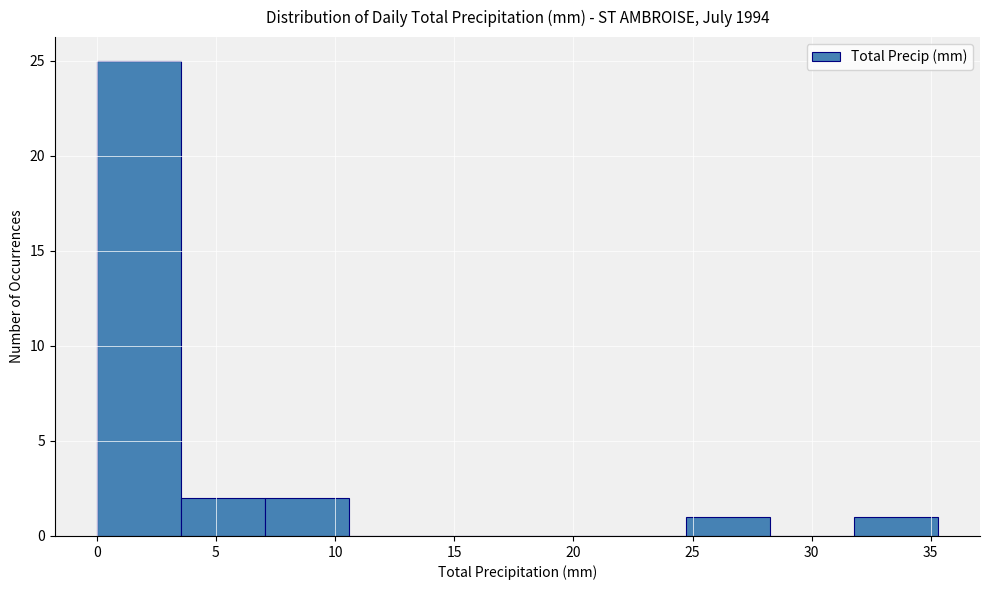

Reading left to right, list every bar in this chart as the range it spans on the x-axis followed by its height. Neither the bar edges nor the heights are printed on the chart, so give them approximately, as read against the axes.

0.0 to 3.5: 25
3.5 to 7.0: 2
7.0 to 10.5: 2
10.5 to 14.0: 0
14.0 to 17.5: 0
17.5 to 21.0: 0
21.0 to 24.5: 0
24.5 to 28.0: 1
28.0 to 32.0: 0
32.0 to 35.5: 1